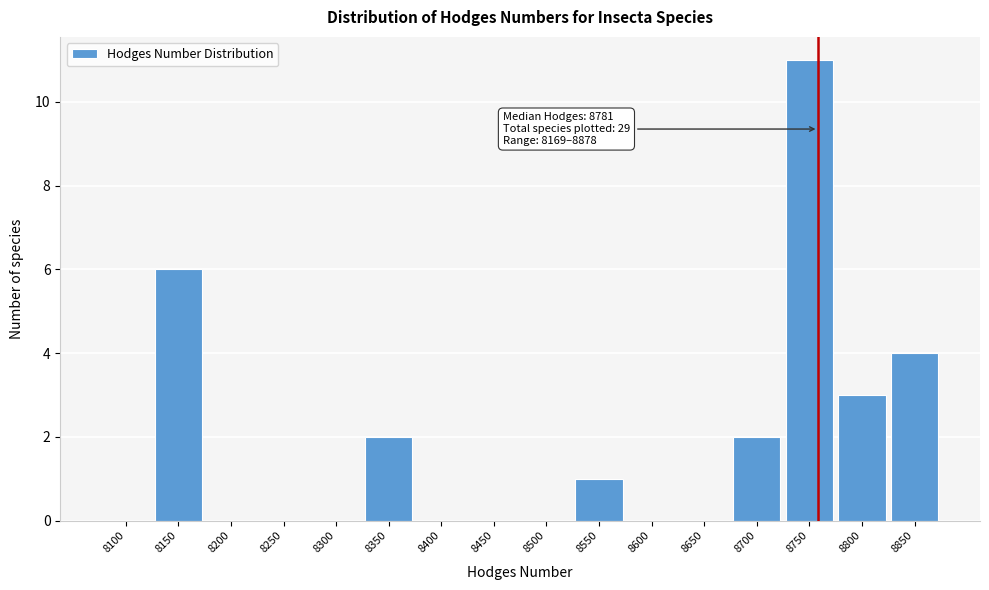

Reading left to right, list all the values displayed in this chart.

8100=0	8150=6	8200=0	8250=0	8300=0	8350=2	8400=0	8450=0	8500=0	8550=1	8600=0	8650=0	8700=2	8750=11	8800=3	8850=4